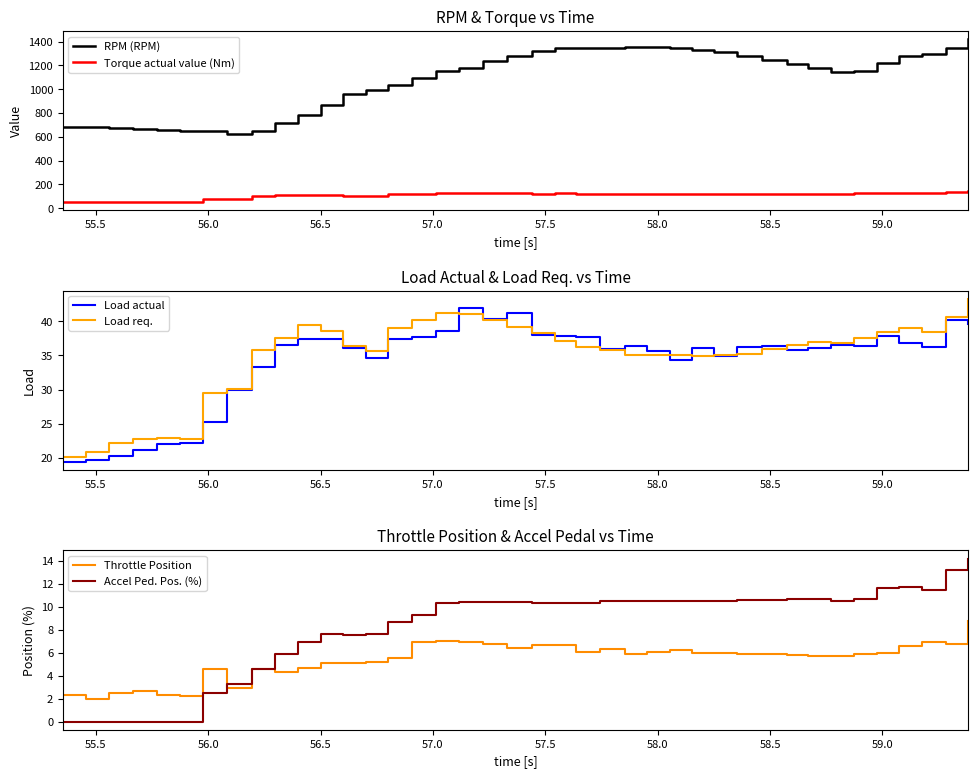

True or false: Torque actual value (Nm) and RPM (RPM) intersect in this chart.

False